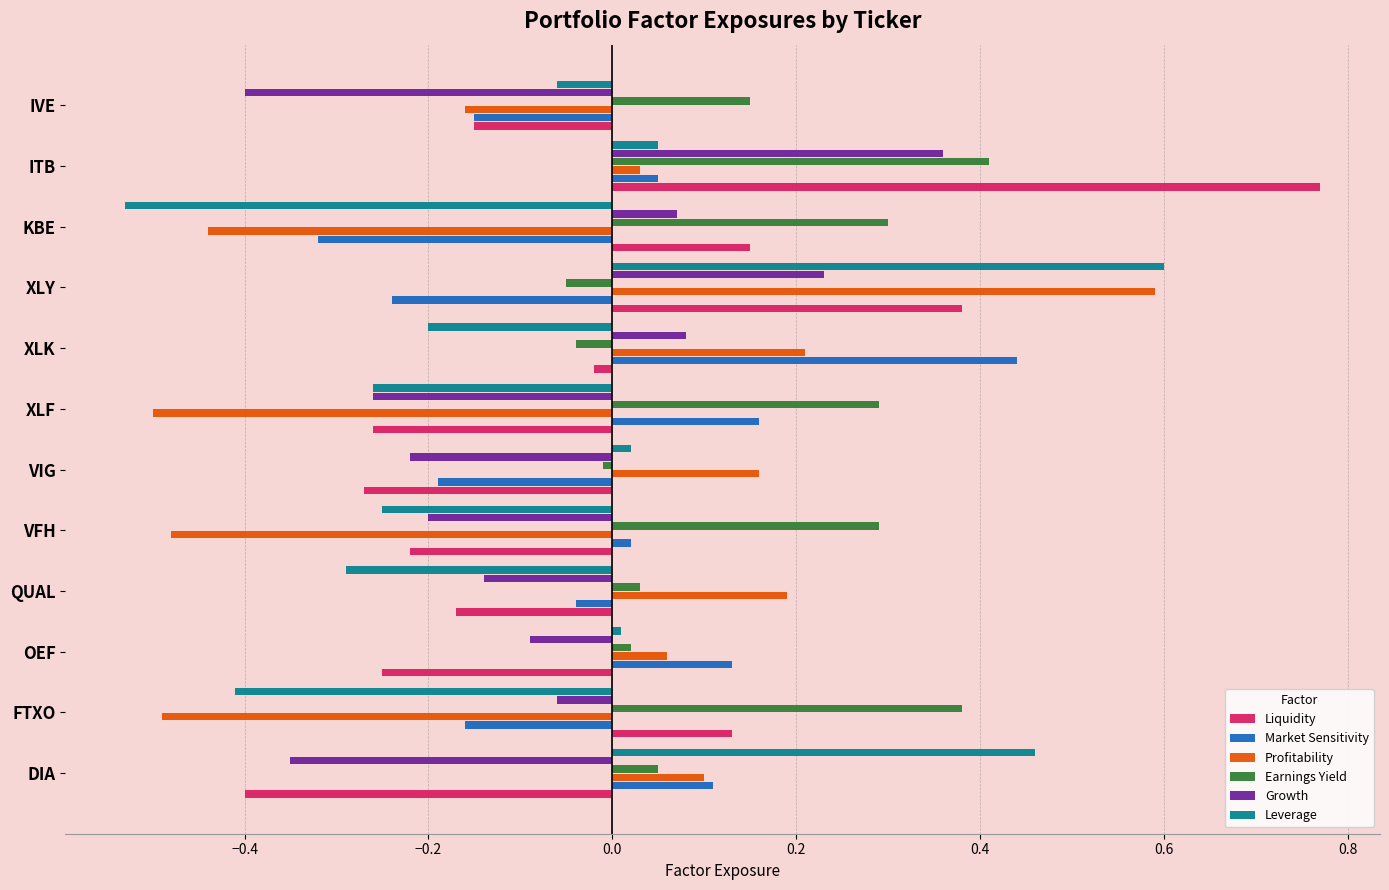

Between FTXO and VFH, which series saw the biggest shift?

Liquidity